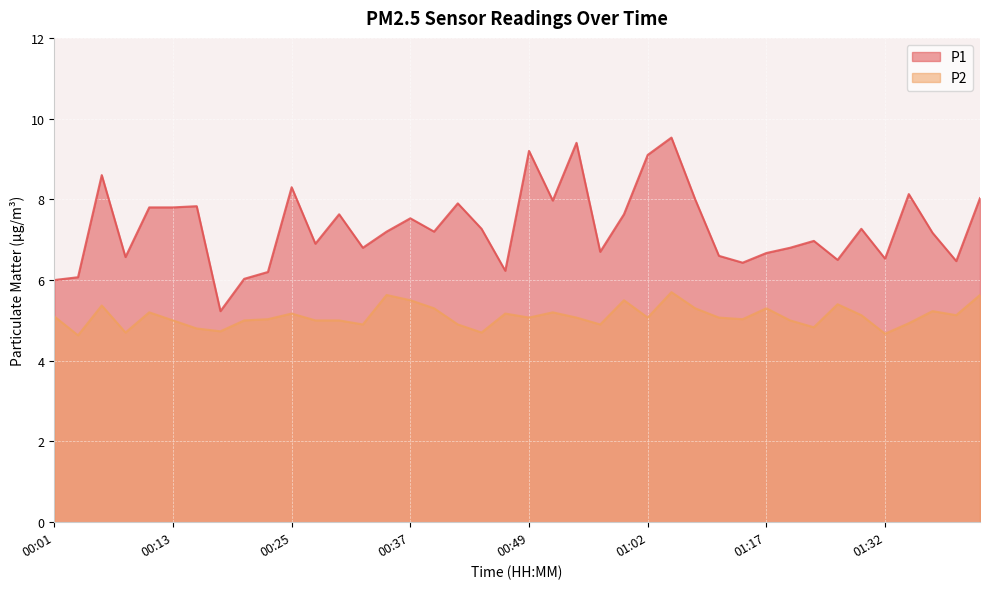

Reading right to left, transcribe all the data shown in this chart.

P1: 8.0	6.5	7.2	8.1	6.5	7.3	6.5	7.0	6.8	6.7	6.4	6.6	8.0	9.5	9.1	7.6	6.7	9.4	8.0	9.2	6.2	7.3	7.9	7.2	7.5	7.2	6.8	7.6	6.9	8.3	6.2	6.0	5.2	7.8	7.8	7.8	6.6	8.6	6.1	6.0
P2: 5.6	5.1	5.2	4.9	4.7	5.1	5.4	4.8	5.0	5.3	5.0	5.1	5.3	5.7	5.1	5.5	4.9	5.1	5.2	5.1	5.2	4.7	4.9	5.3	5.5	5.6	4.9	5.0	5.0	5.2	5.0	5.0	4.7	4.8	5.0	5.2	4.7	5.4	4.6	5.1